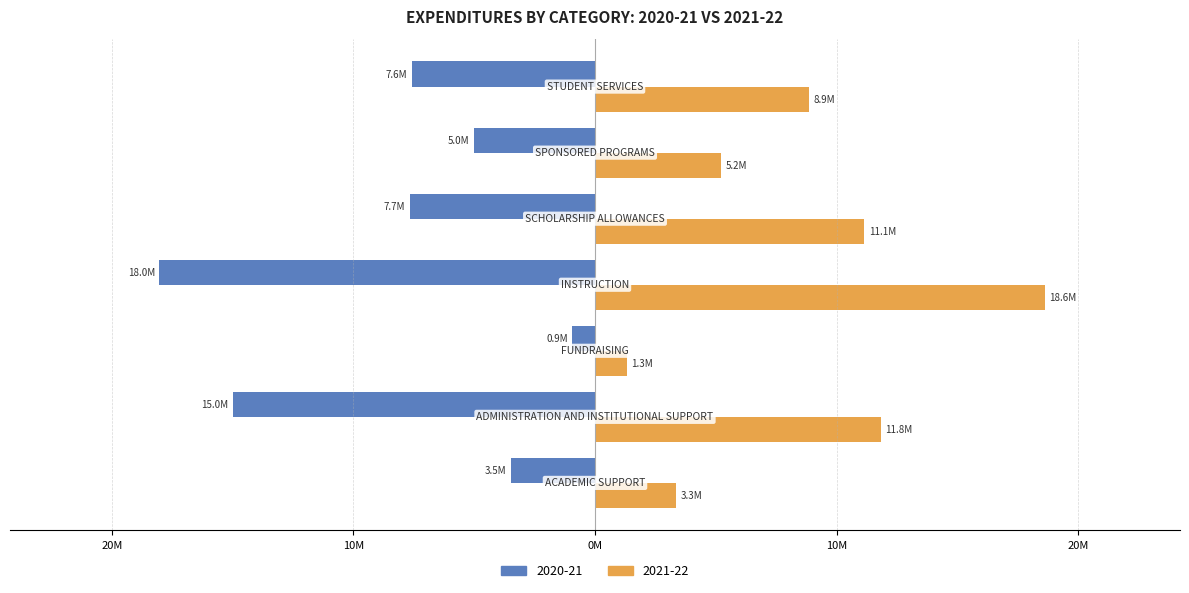

At which label does 2020-21 first exceed -7579725?

ACADEMIC SUPPORT